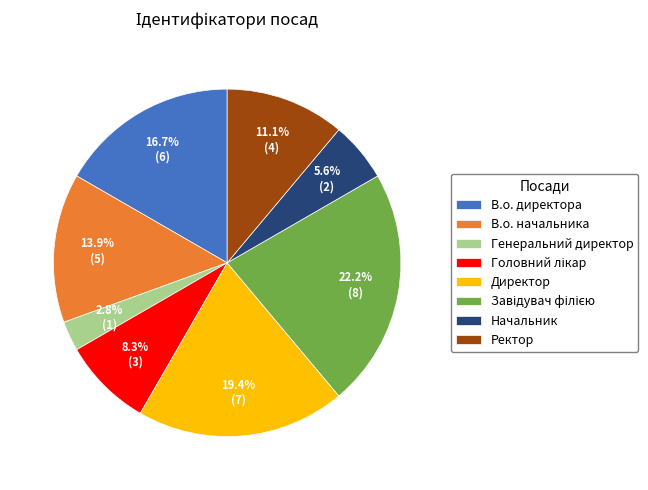

What portion of the pie excludes В.о. директора?

83.3%